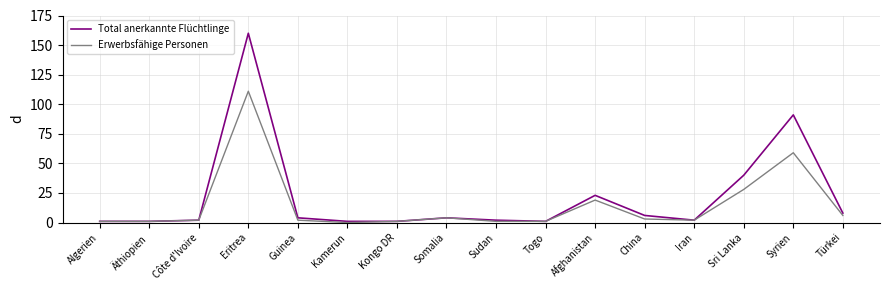

Reading right to left, extract all data points from this chart.

Total anerkannte Flüchtlinge: Türkei=8	Syrien=91	Sri Lanka=40	Iran=2	China=6	Afghanistan=23	Togo=1	Sudan=2	Somalia=4	Kongo DR=1	Kamerun=1	Guinea=4	Eritrea=160	Côte d'Ivoire=2	Äthiopien=1	Algerien=1
Erwerbsfähige Personen: Türkei=6	Syrien=59	Sri Lanka=28	Iran=2	China=3	Afghanistan=19	Togo=1	Sudan=1	Somalia=4	Kongo DR=1	Kamerun=0	Guinea=2	Eritrea=111	Côte d'Ivoire=2	Äthiopien=1	Algerien=1